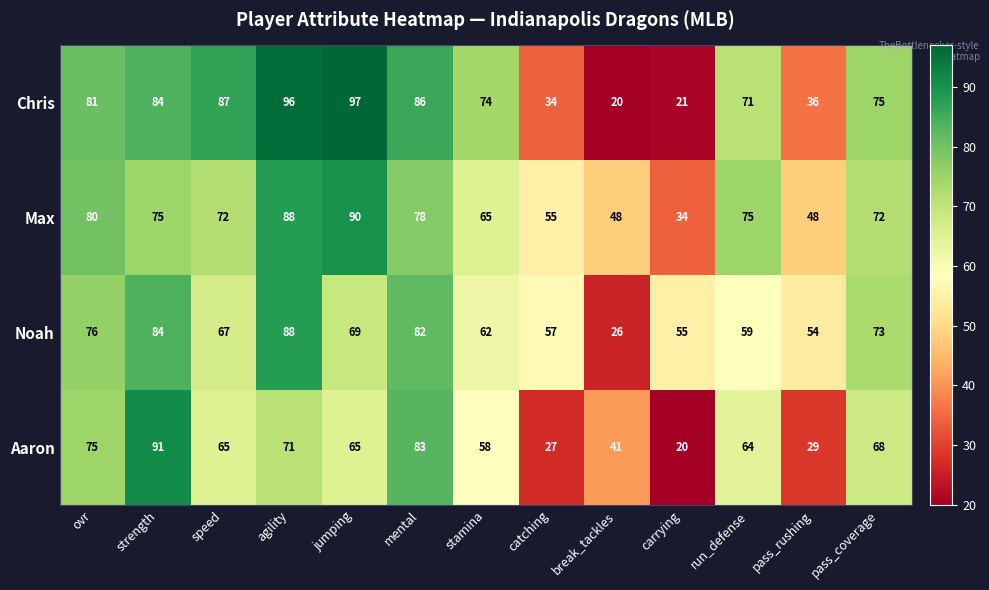

What is the average value of the Max series?

68